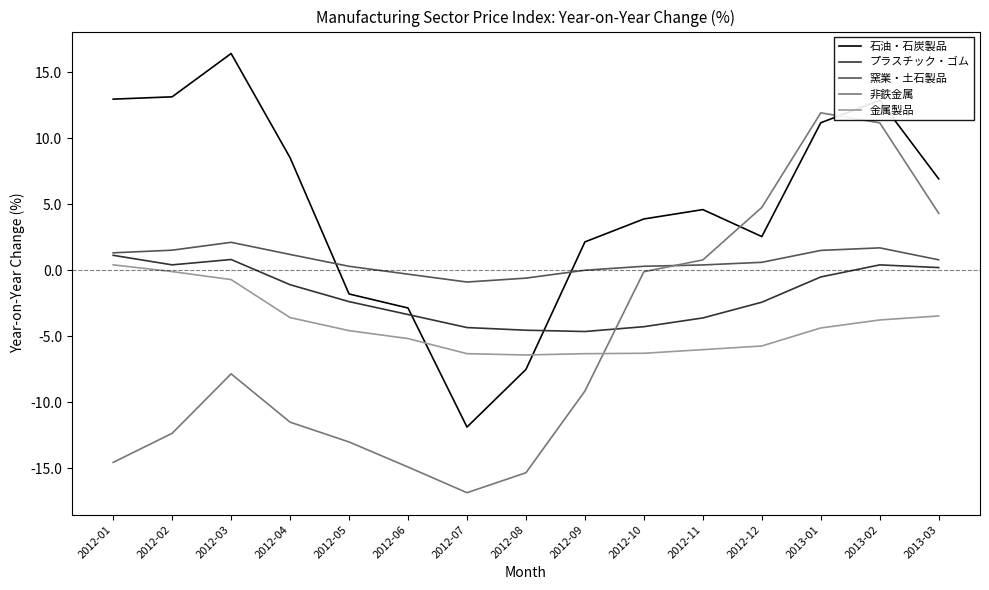

The value of 石油・石炭製品 at 2012-11 is 4.6. True or false?

True